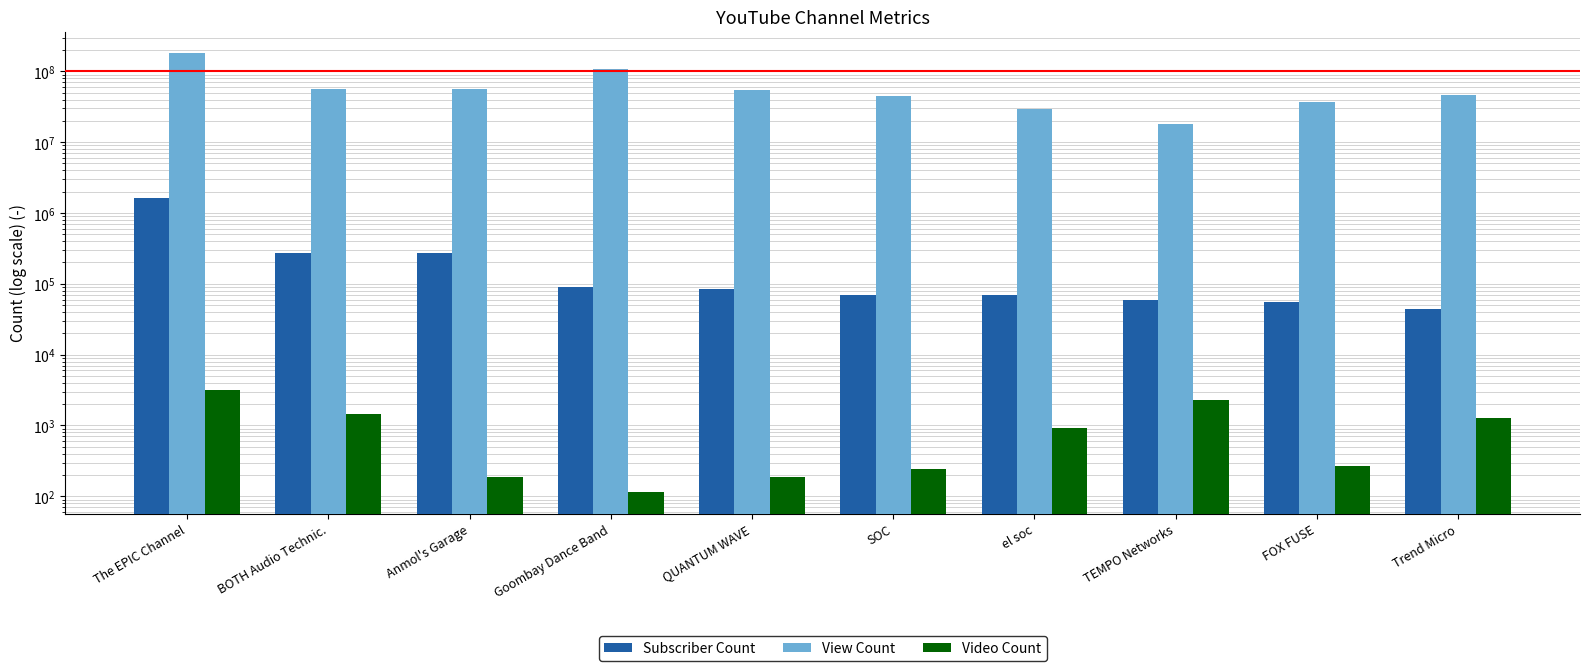

At which label does Video Count reach its minimum?

Goombay Dance Band